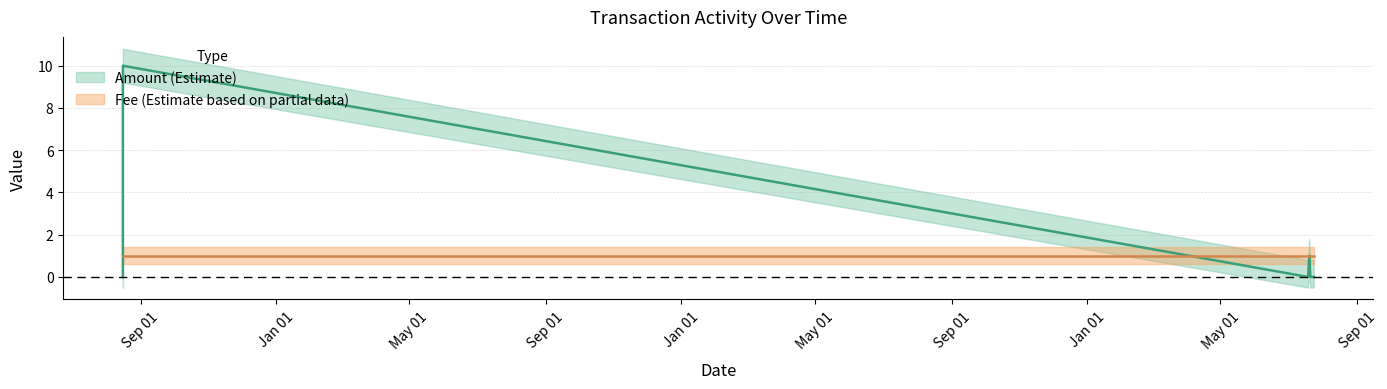

Between 2017-07-22 and 2017-07-23, which is larger?

2017-07-22